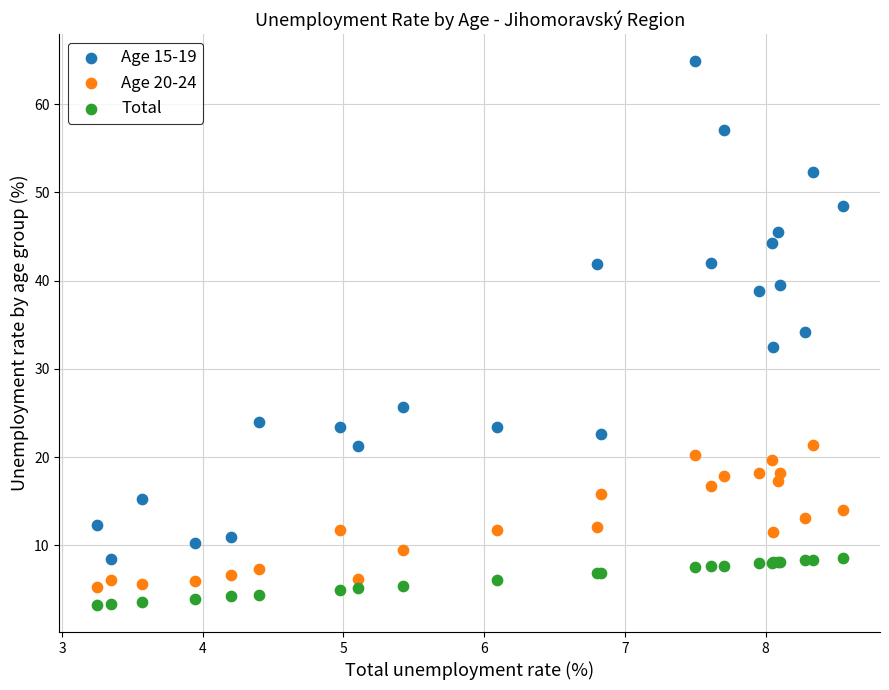

Which series contains the highest Y value?

Age 15-19